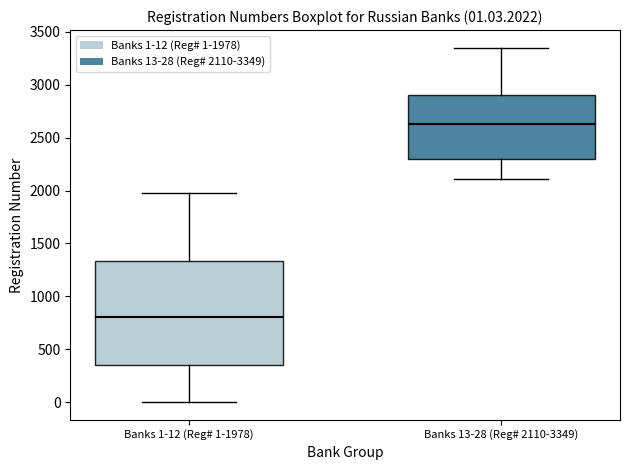

Which box is the tallest, from its lower edge to its upper edge?

Banks 1-12 (Reg# 1-1978)